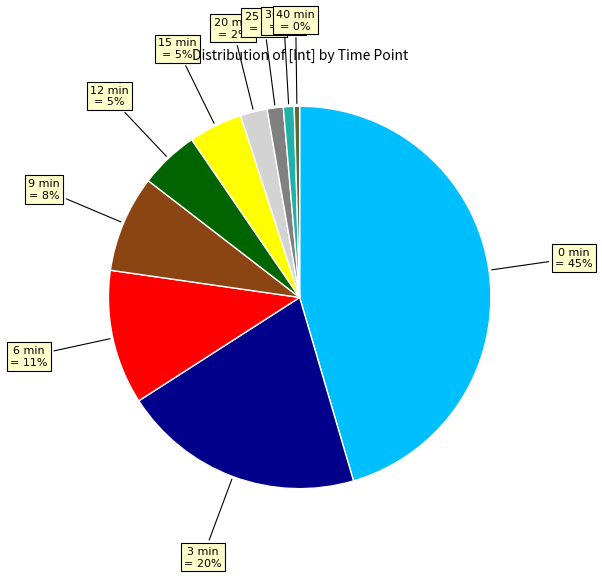

Count the number of slices in the pie.

10